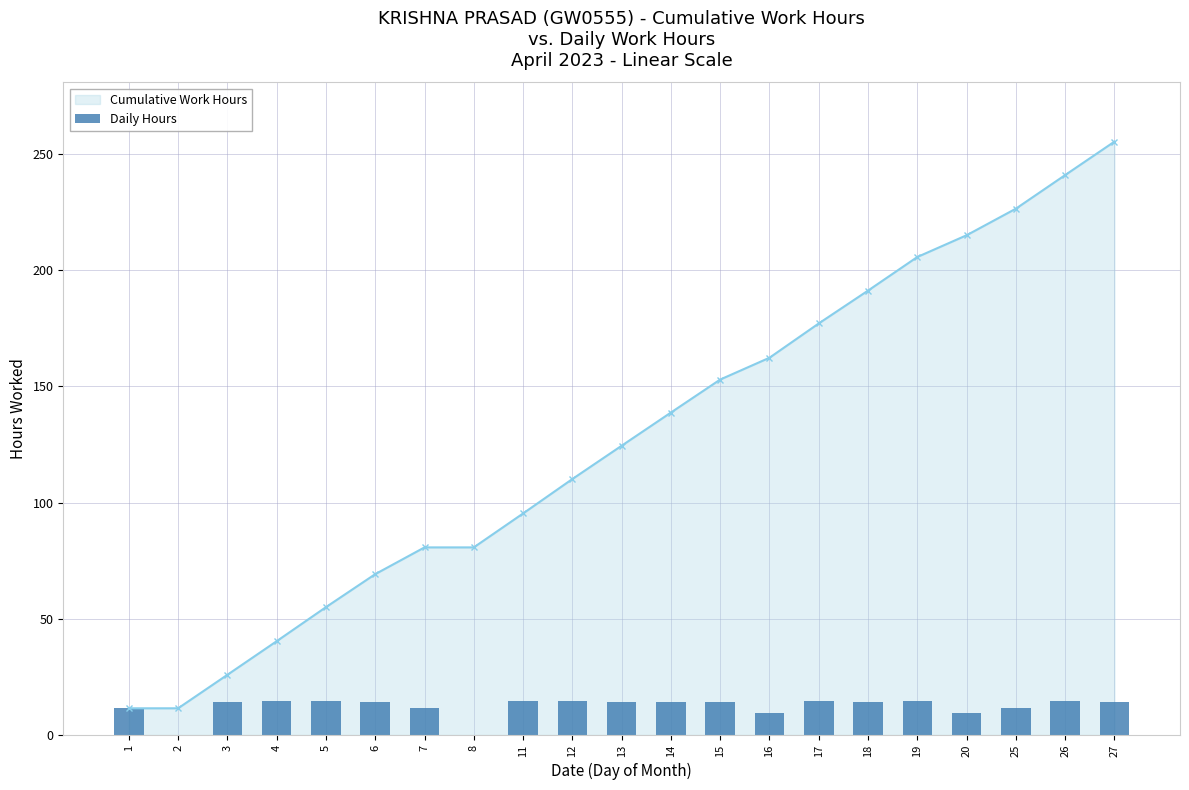

Reading left to right, list all the values displayed in this chart.

1=11.5	2=0.0	3=14.4	4=14.5	5=14.7	6=14.2	7=11.5	8=0.0	11=14.6	12=14.8	13=14.3	14=14.3	15=14.2	16=9.4	17=14.8	18=14.1	19=14.5	20=9.3	25=11.4	26=14.5	27=14.4